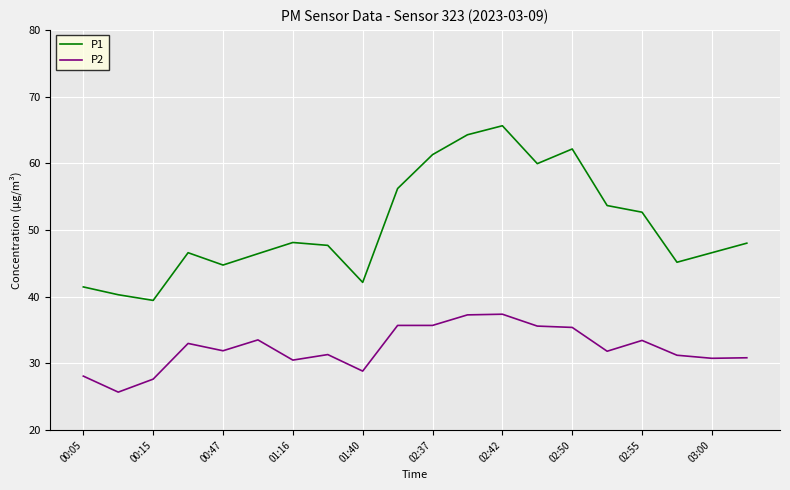

True or false: P2 and P1 intersect in this chart.

False